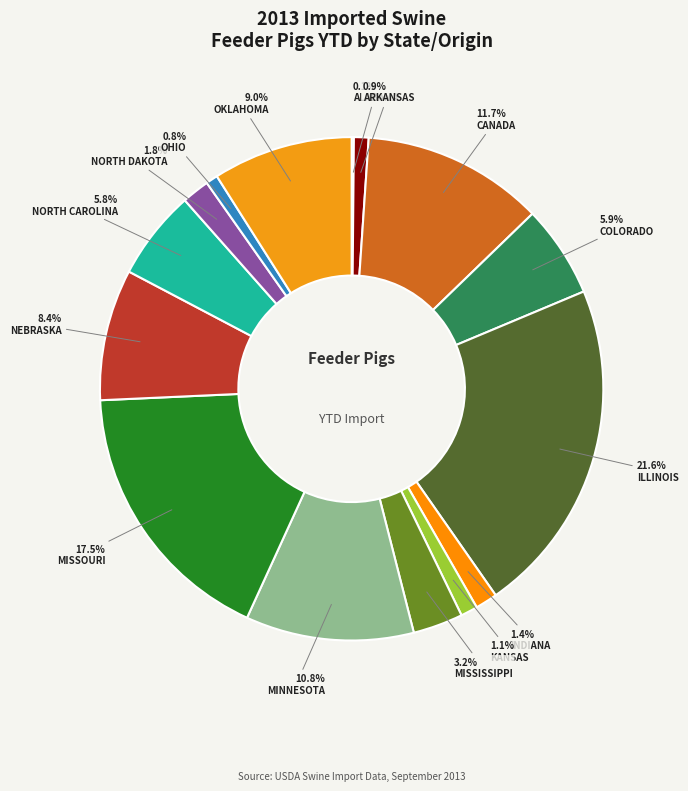

To the nearest percent, what is the average slice percentage?

7%